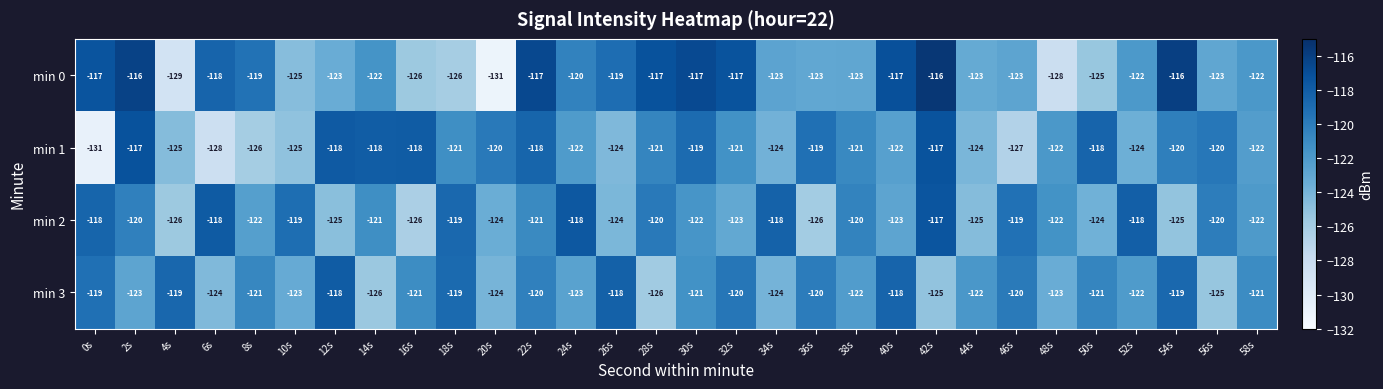

At which category is the sum across all series the highest?

42s